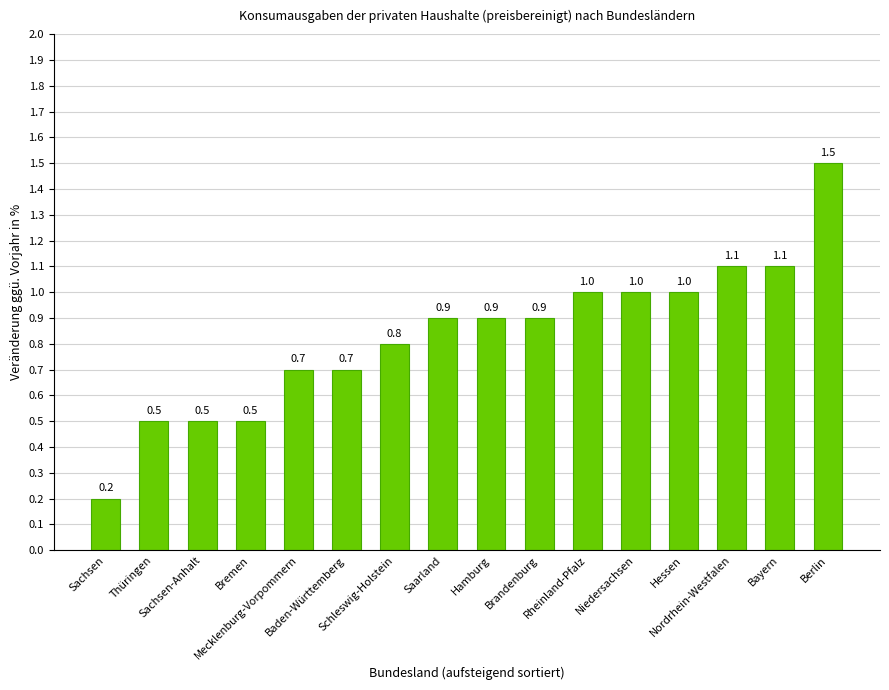

Between Berlin and Brandenburg, which is larger?

Berlin